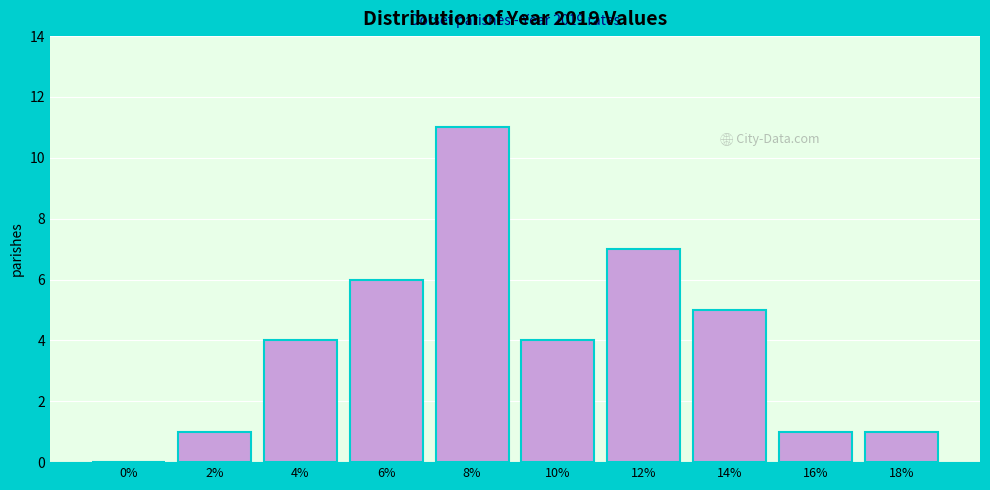

Reading right to left, extract all data points from this chart.

18%=1	16%=1	14%=5	12%=7	10%=4	8%=11	6%=6	4%=4	2%=1	0%=0